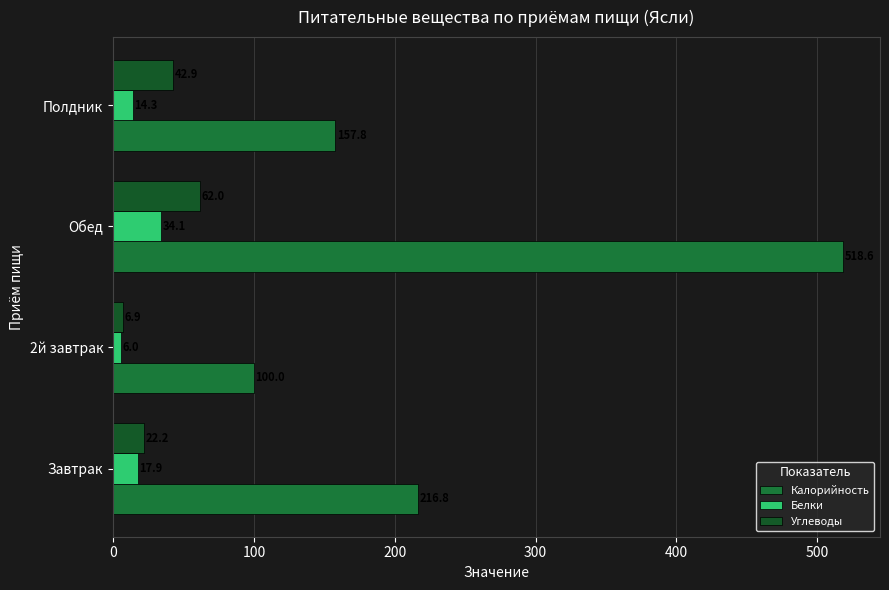

Count the number of data series in this chart.

3